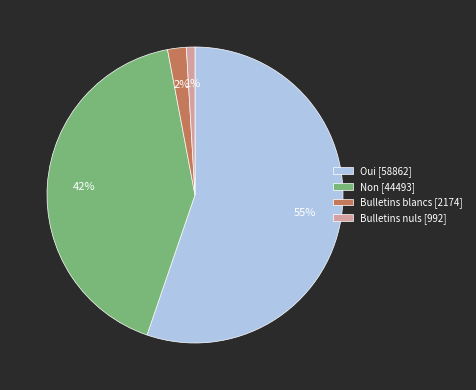

Which category has the biggest portion of the pie?

Oui [58862]